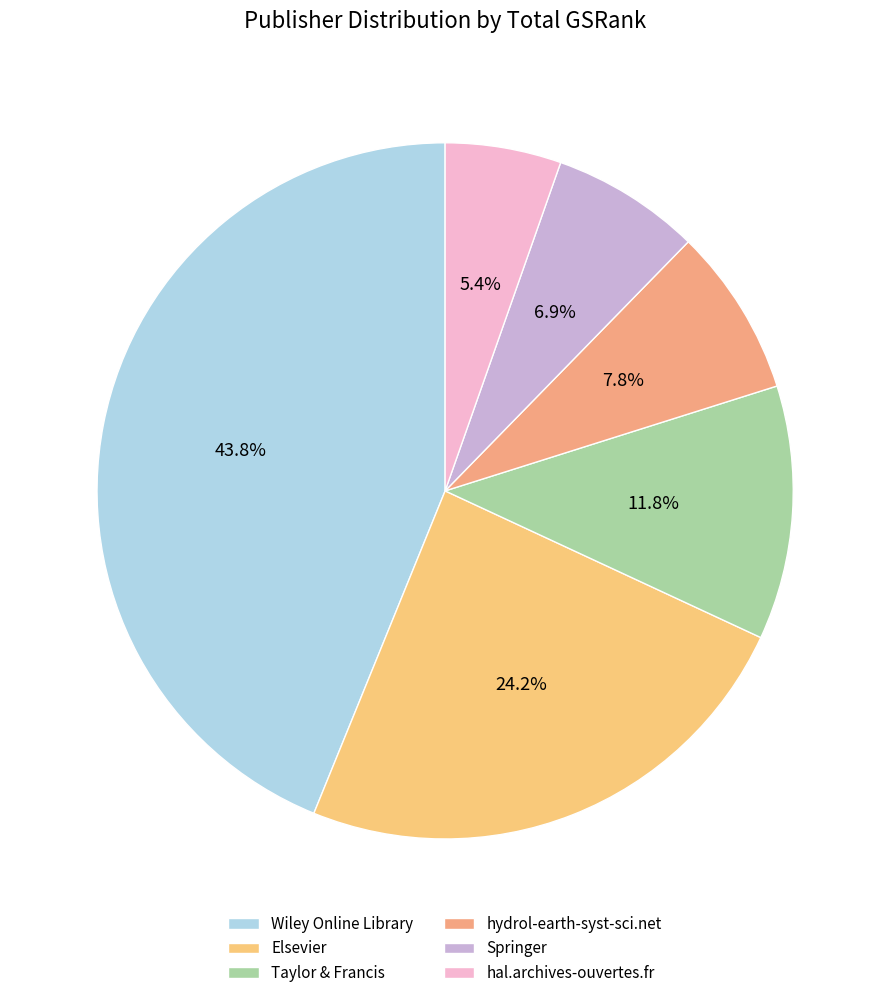

What percentage do Taylor & Francis and hydrol-earth-syst-sci.net together represent?

19.6%